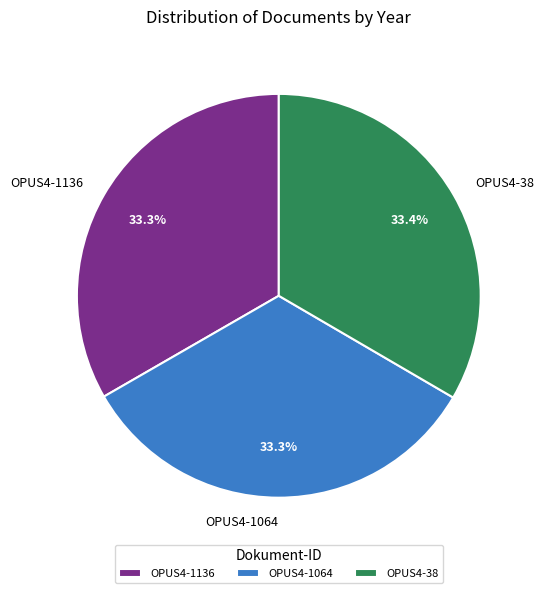

What is the ratio of the value at OPUS4-38 to the value at OPUS4-1064?

1.0